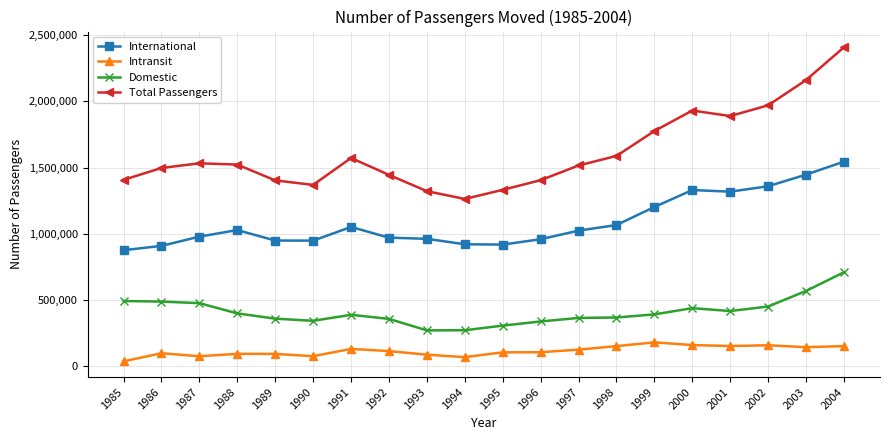

How many lines are shown in the chart?

4